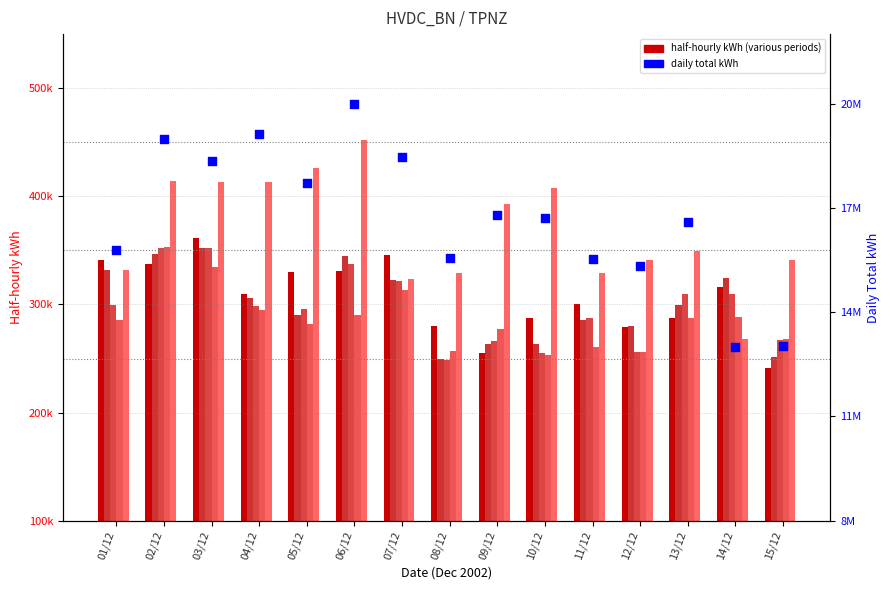

At how many categories does at least one series exceed 12402202?

15